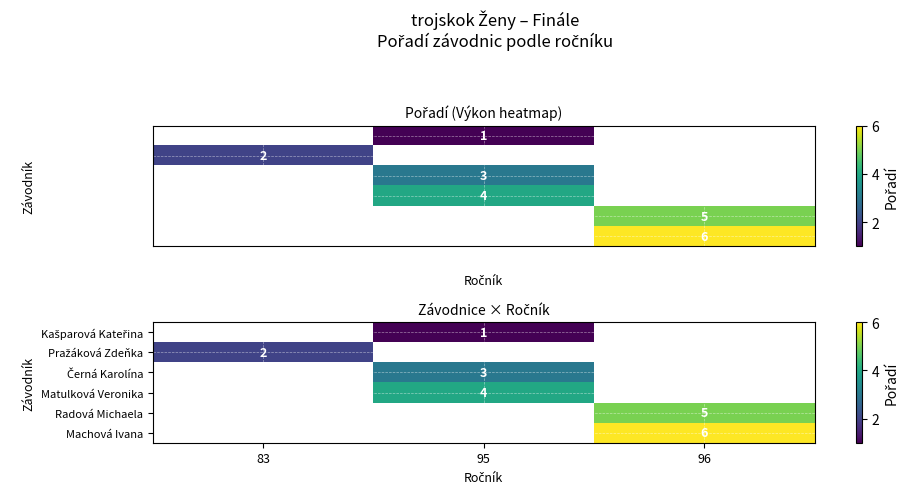

What is the highest value of the row_1 series?

2.0